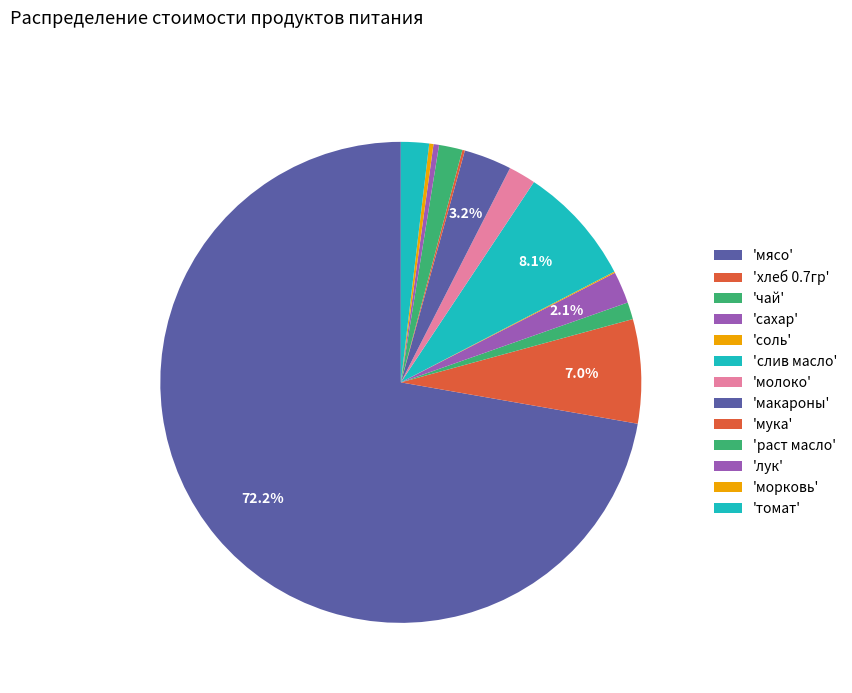

Rank the categories by value from lowest to highest.

соль, мука, морковь, лук, чай, раст масло, молоко, томат, сахар, макароны, хлеб 0.7гр, слив масло, мясо